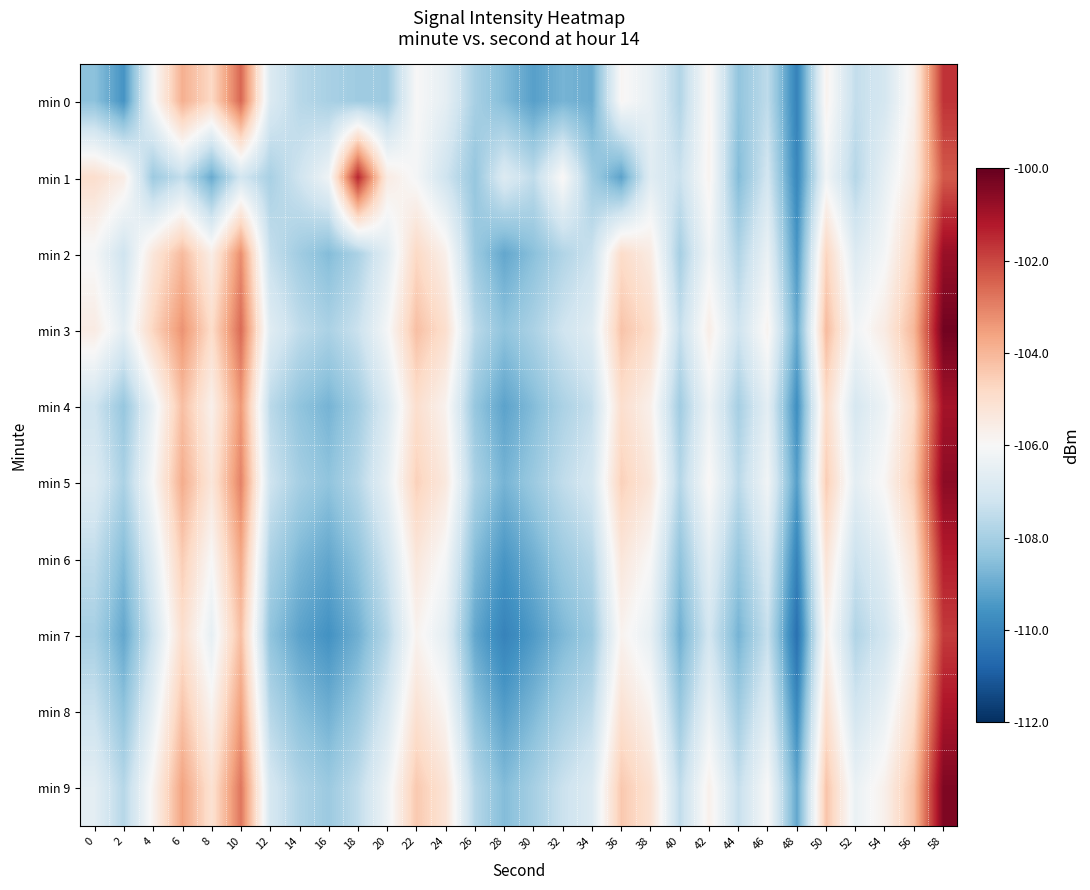

How many categories are shown in the chart?

30